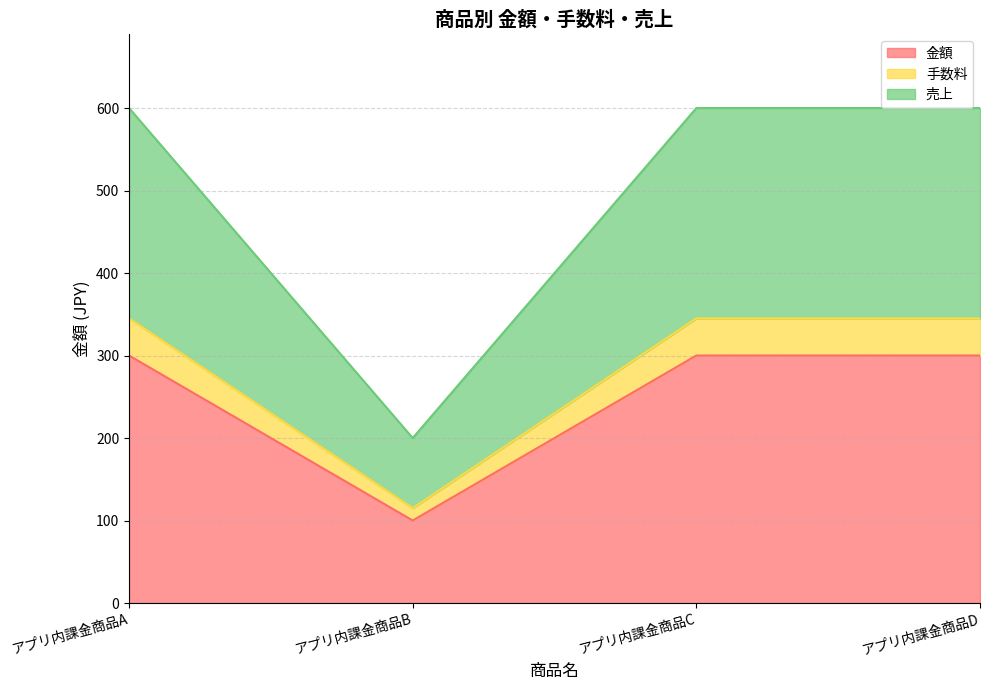

What is the average value of the 金額 series?

250